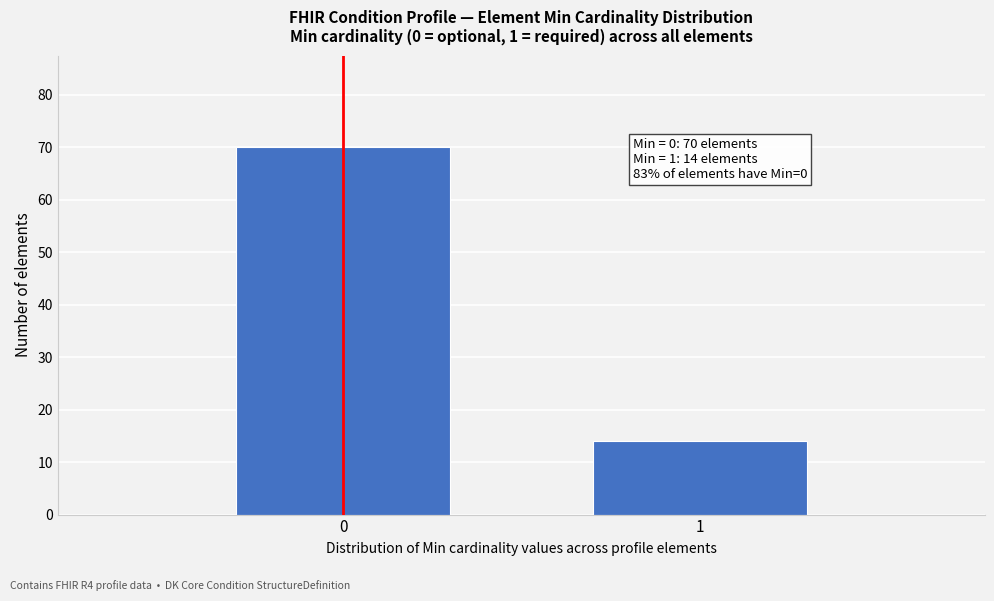

Reading left to right, what are all the values shown in this chart?

70	14